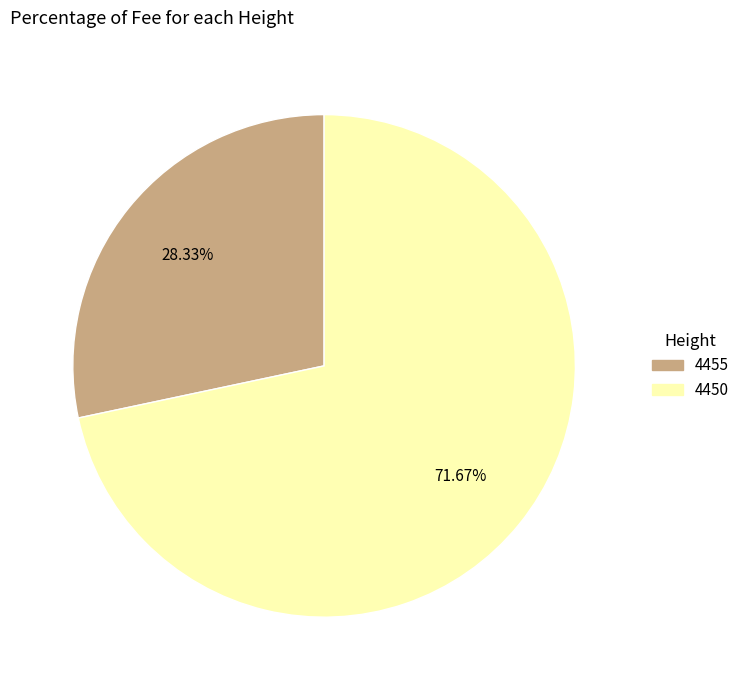

Between 4450 and 4455, which is larger?

4450